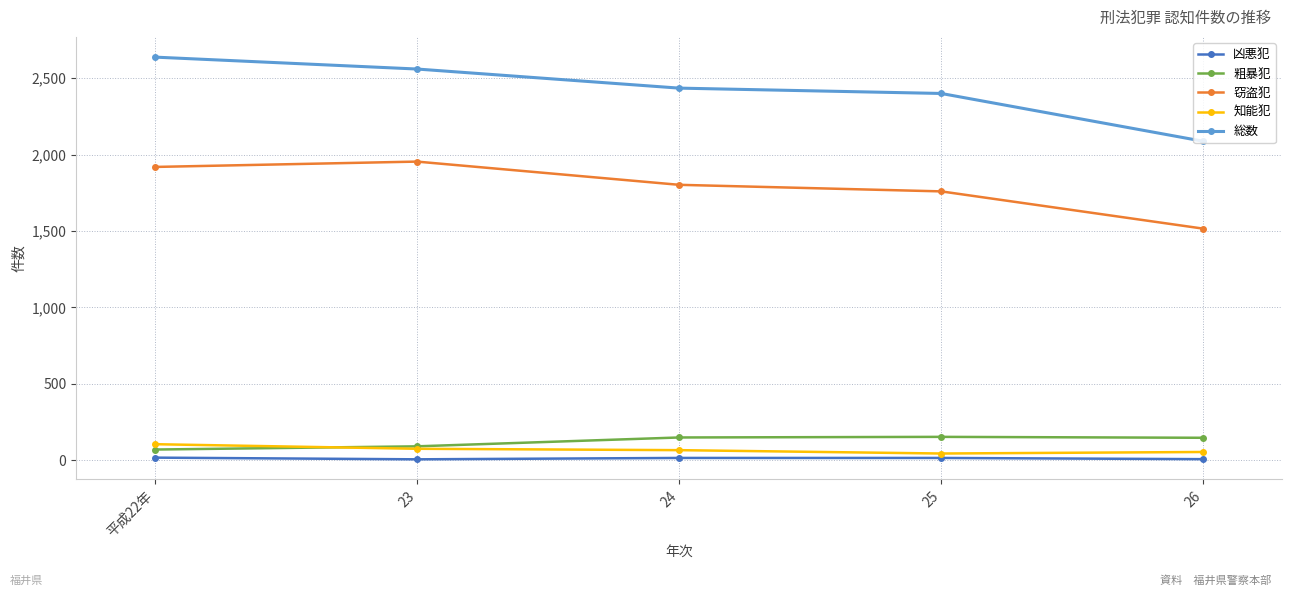

What is the label of the 5th point from the right?

平成22年